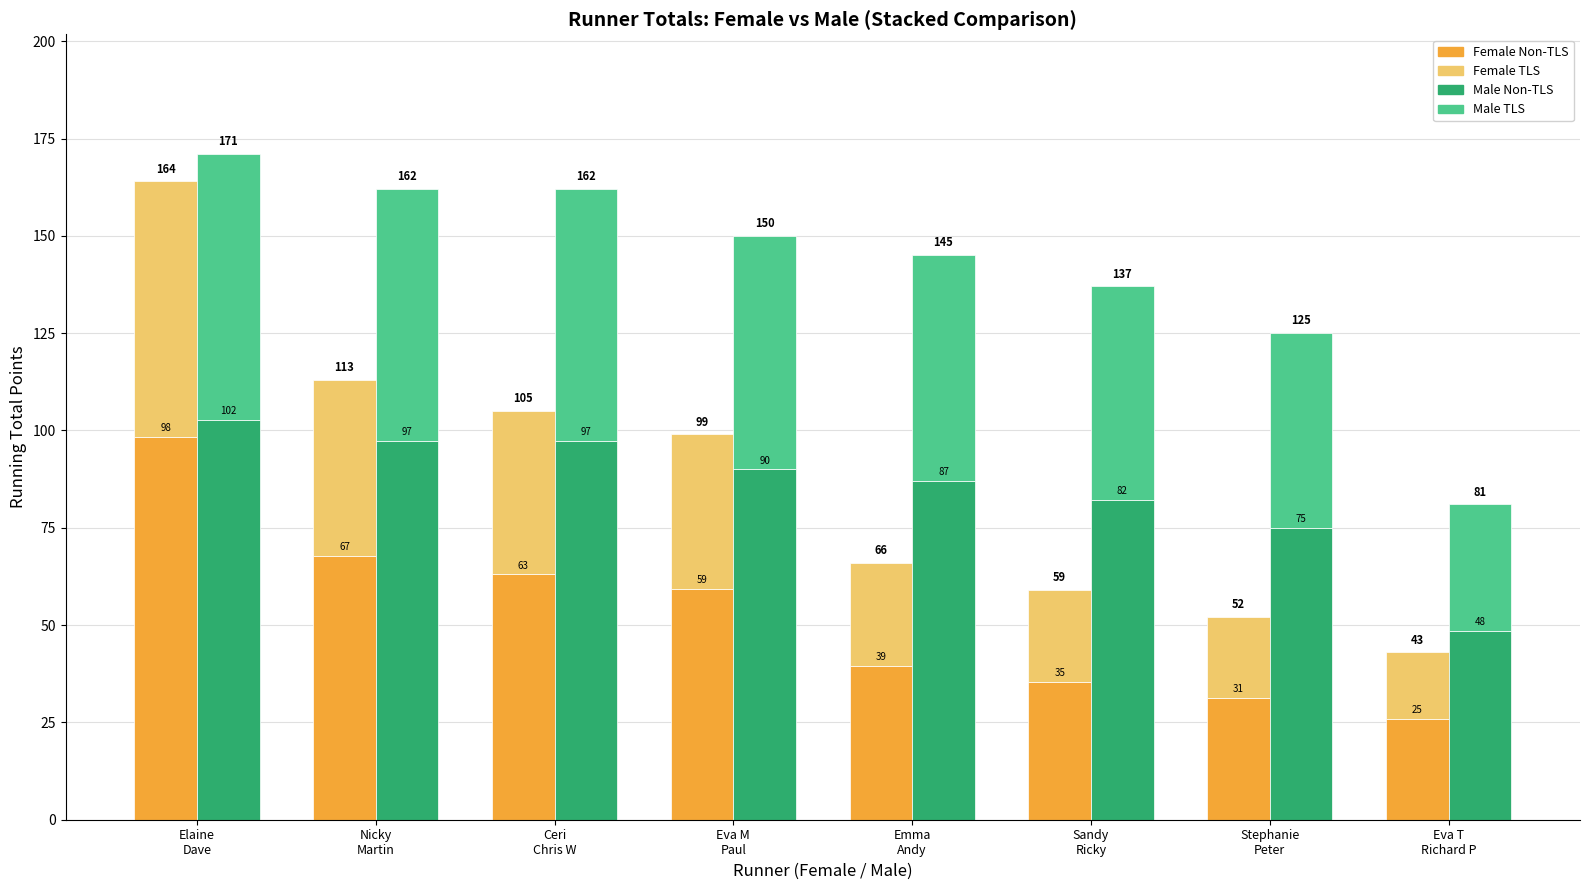

What is the total value across all series at Ceri
Chris W?

267.0